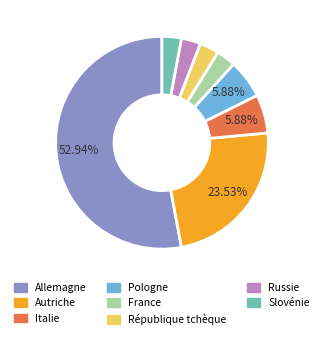

Is there a majority slice in this chart?

Yes